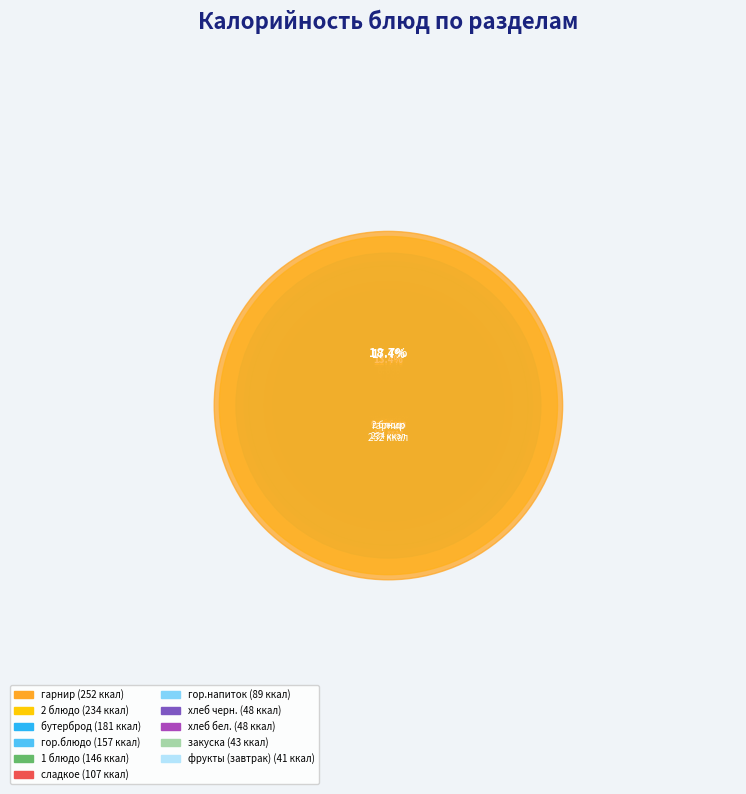

What percentage is the гор.блюдо slice, to the nearest percent?

12%